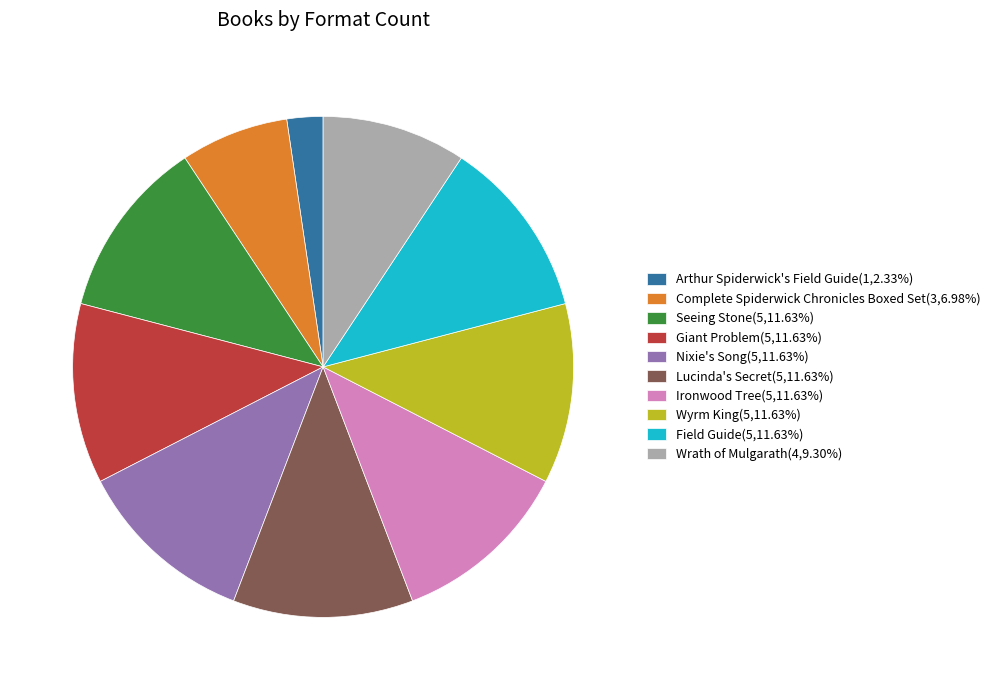

Is Nixie's Song the majority of the pie?

No